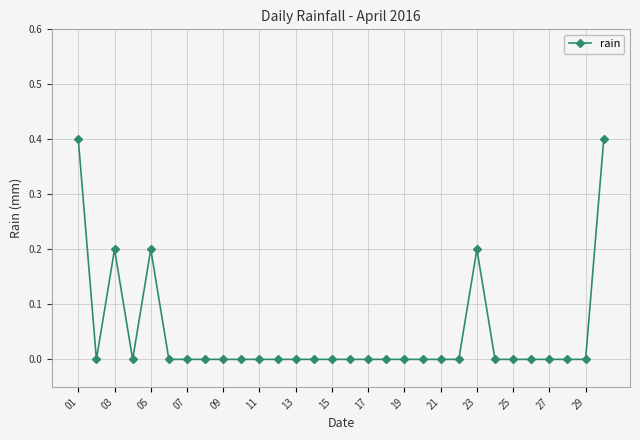

Count the number of data series in this chart.

1